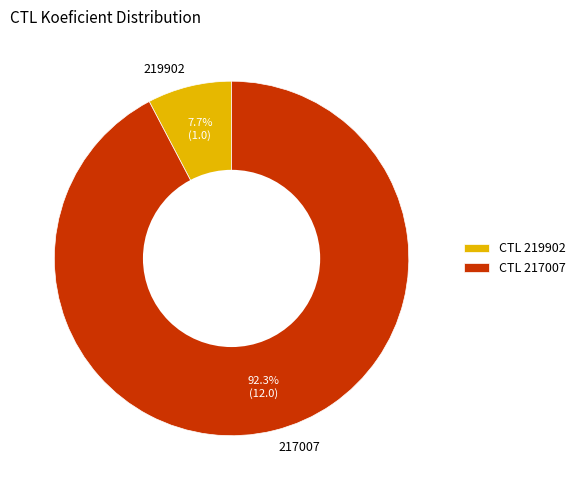

What is the largest slice in the pie chart?

217007